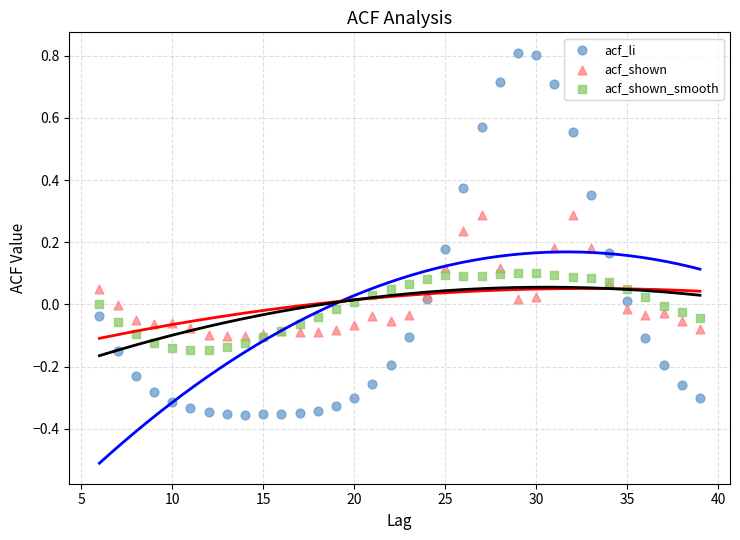

Which series has the largest Y range (max minus min)?

acf_li